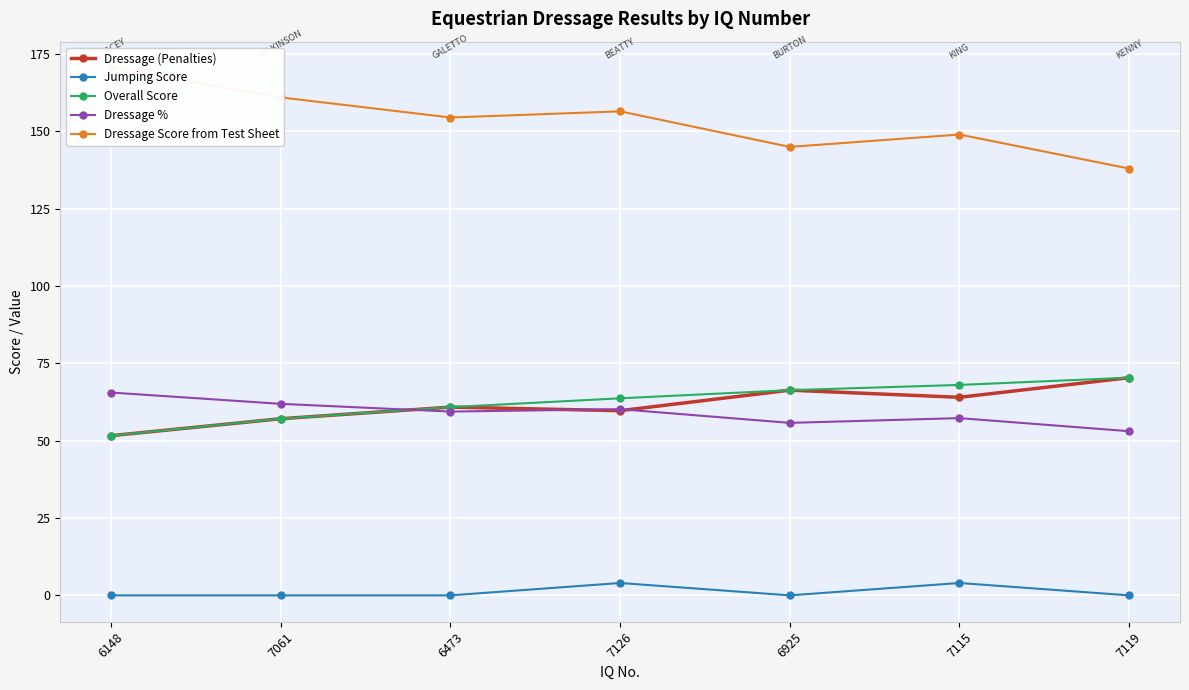

What is the total value across all series at 6473?

335.7